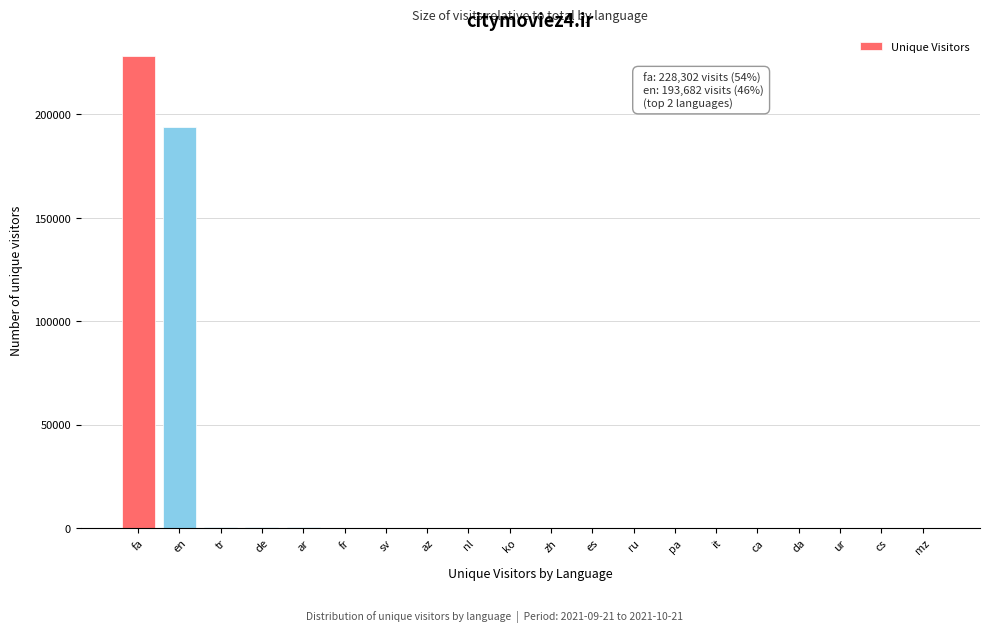

At which label is the value closest to 114157?

en